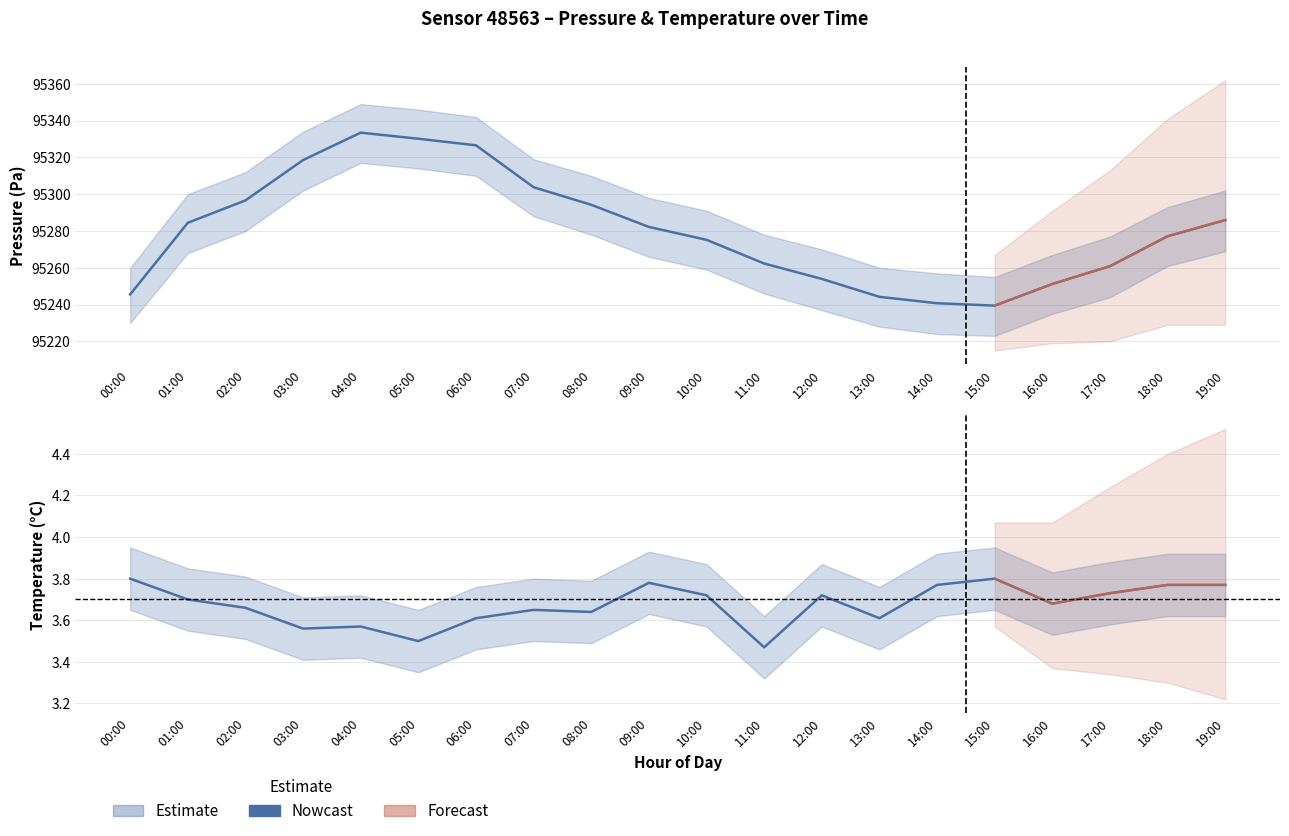

The chart shows a value of 3.8 at 15:00. True or false?

True